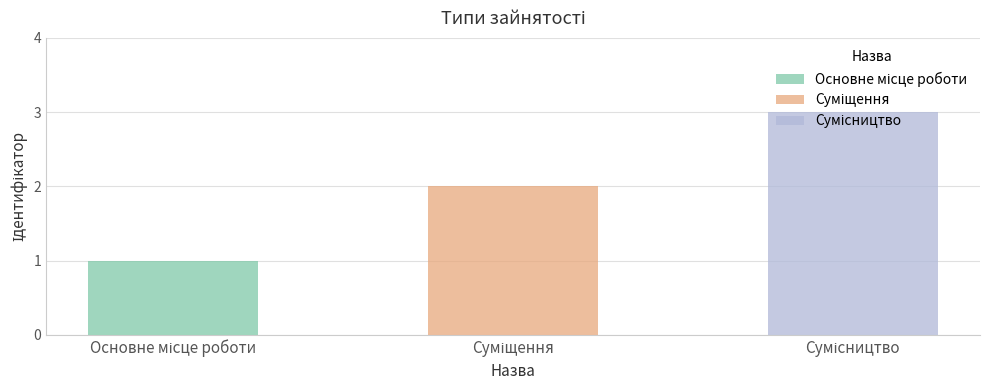

What is the maximum value shown in the chart?

3